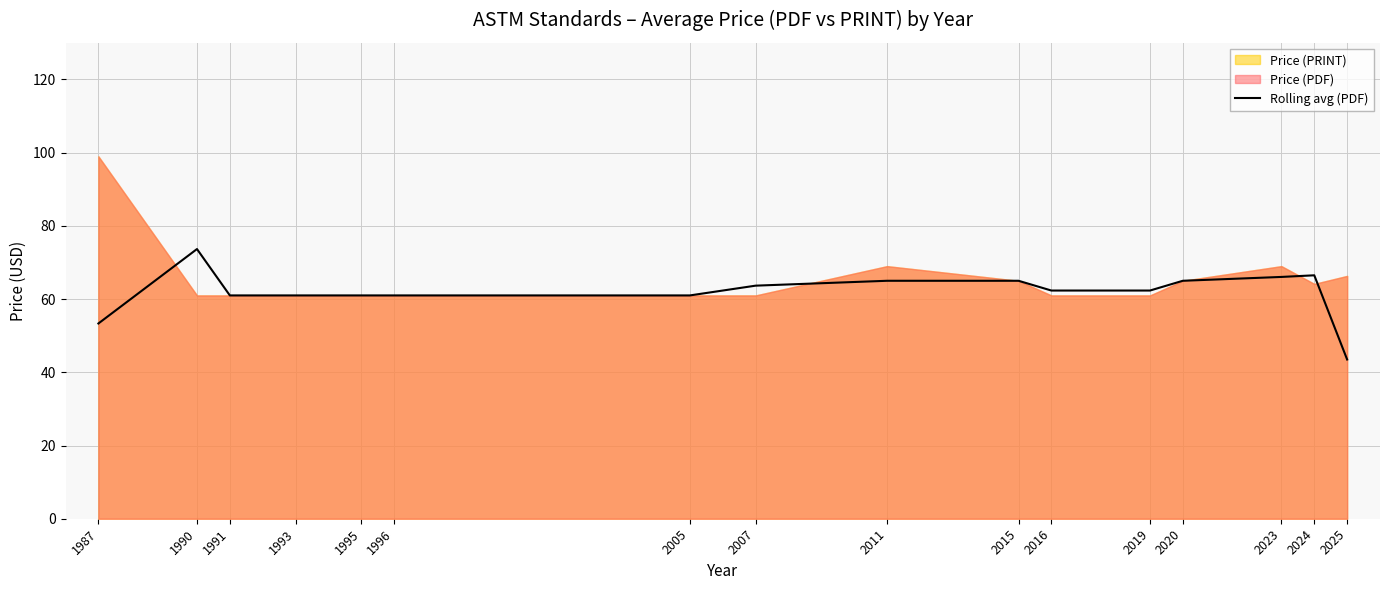

True or false: the data shows 65.0 at 2020.

True